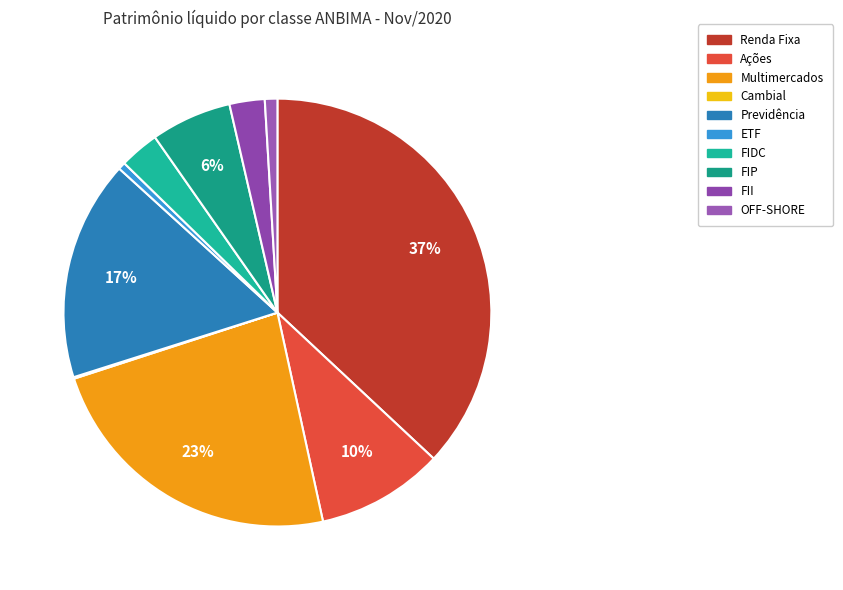

The OFF-SHORE slice represents 1% of the pie. True or false?

True